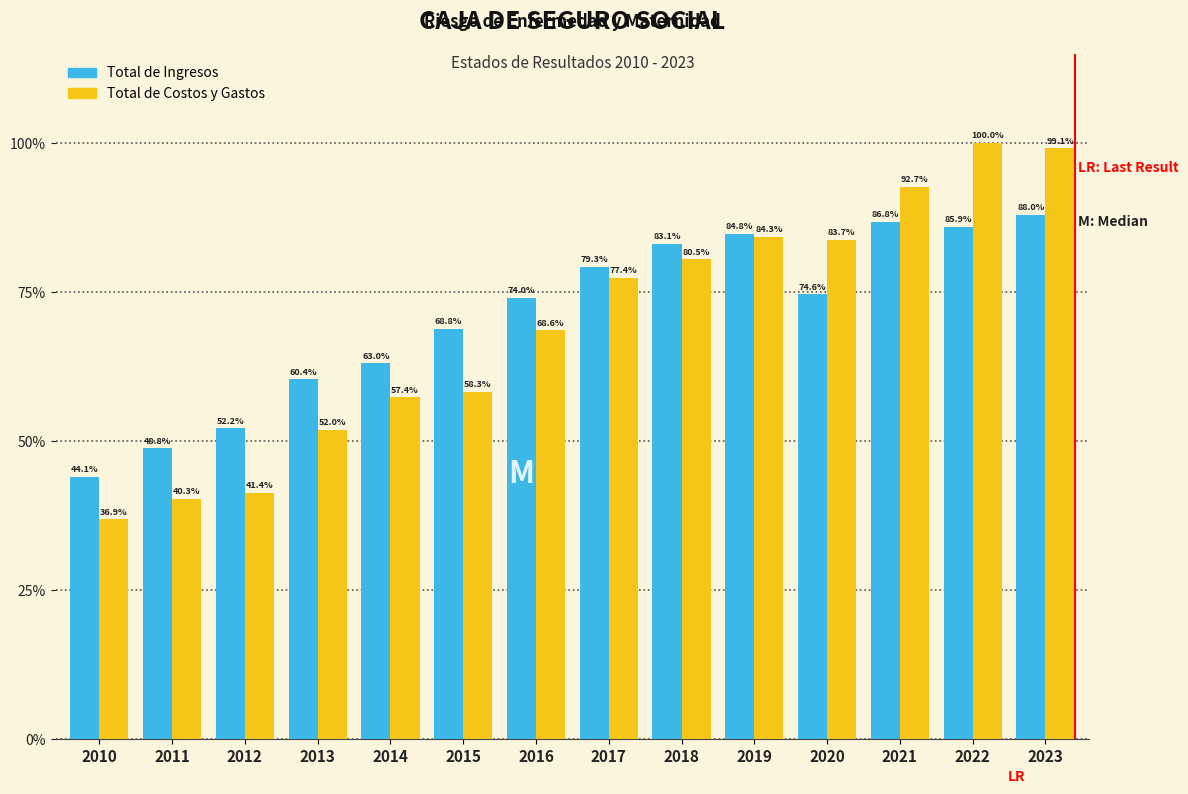

What are all the series names shown in the legend?

Total de Ingresos, Total de Costos y Gastos